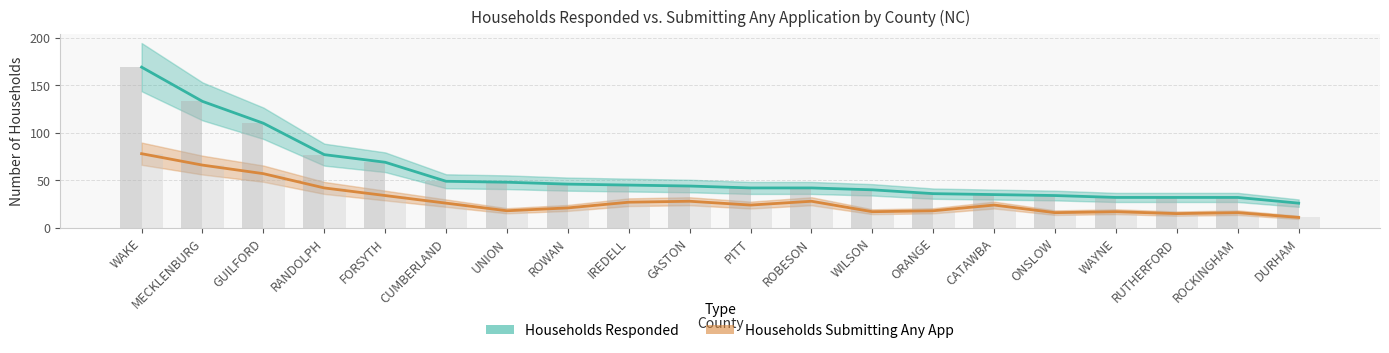

Reading left to right, list all the values displayed in this chart.

Households Responded: 169	133	110	77	69	49	48	46	45	44	42	42	40	36	35	34	32	32	32	26
Households Submitting Any App: 78	66	57	42	34	26	18	21	27	28	24	28	17	18	24	16	17	15	16	11